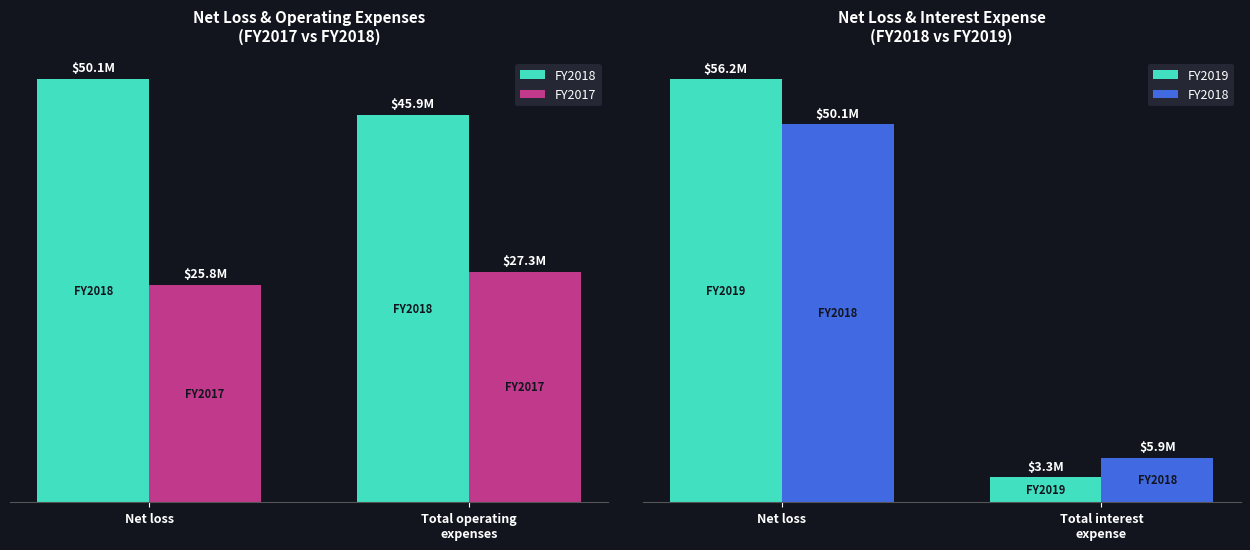

At which label does FY2018 first exceed 50?

Net loss